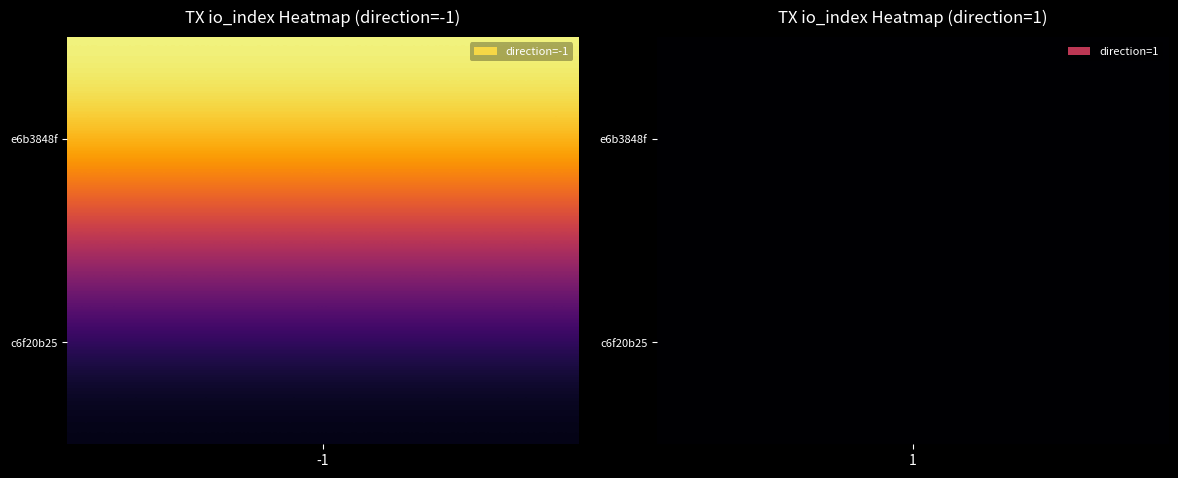

How many e6b3848f values are between 0 and 202?

2